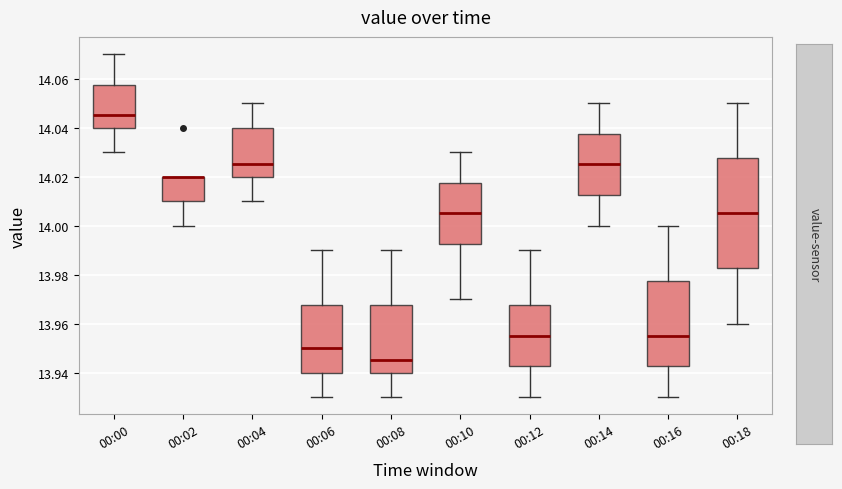

Reading left to right, read every box against the y-axis: the position of its median line, the range the box covers, and the ends of its whiskers. The values are not printed on the chart, so give them approximately, as read against the axis.

00:00: median 14.046, box 14.040 to 14.058, whiskers 14.030 to 14.070
00:02: median 14.020 (drawn on the box's upper edge), box 14.010 to 14.020, whiskers 14.000 to 14.020
00:04: median 14.026, box 14.020 to 14.040, whiskers 14.010 to 14.050
00:06: median 13.950, box 13.940 to 13.968, whiskers 13.930 to 13.990
00:08: median 13.946, box 13.940 to 13.968, whiskers 13.930 to 13.990
00:10: median 14.006, box 13.992 to 14.018, whiskers 13.970 to 14.030
00:12: median 13.956, box 13.942 to 13.968, whiskers 13.930 to 13.990
00:14: median 14.026, box 14.012 to 14.038, whiskers 14.000 to 14.050
00:16: median 13.956, box 13.942 to 13.978, whiskers 13.930 to 14.000
00:18: median 14.006, box 13.982 to 14.028, whiskers 13.960 to 14.050